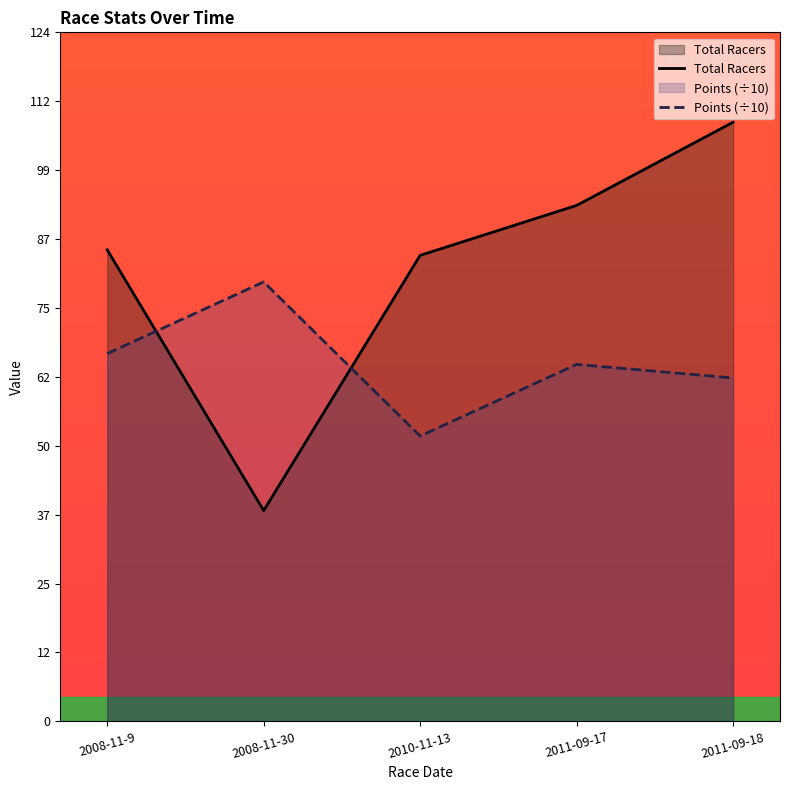

Which category has the lowest value in the Total Racers series?

2008-11-30